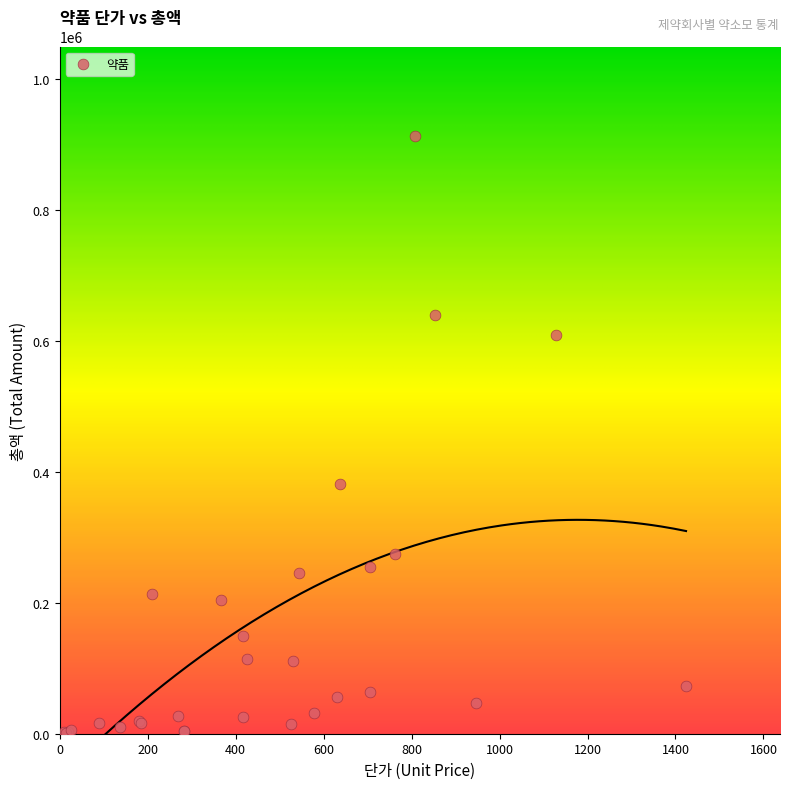

What Y value in the scatter plot is closest to 456940?

382200